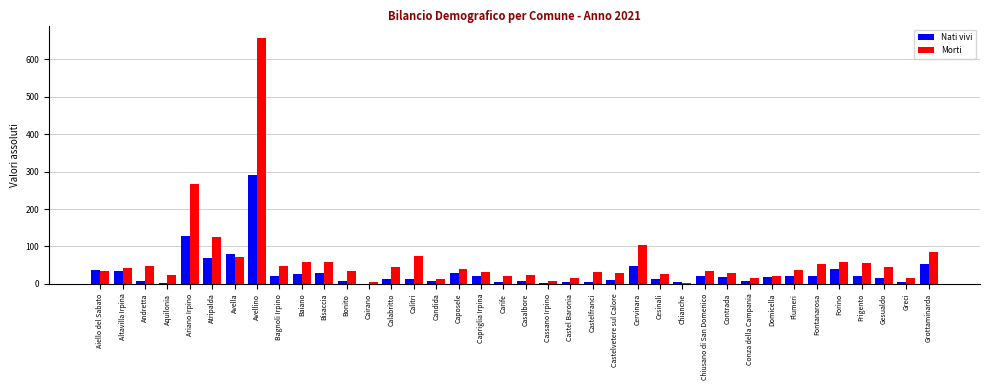

The value of Nati vivi at Ariano Irpino is 61. True or false?

False